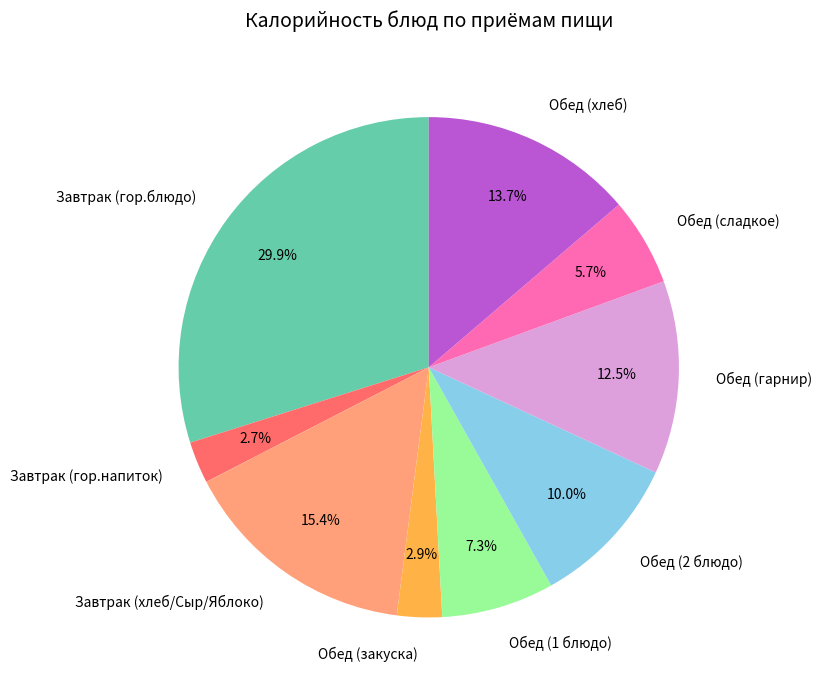

To the nearest percent, what is the difference between the largest and smallest slice percentages?

27%